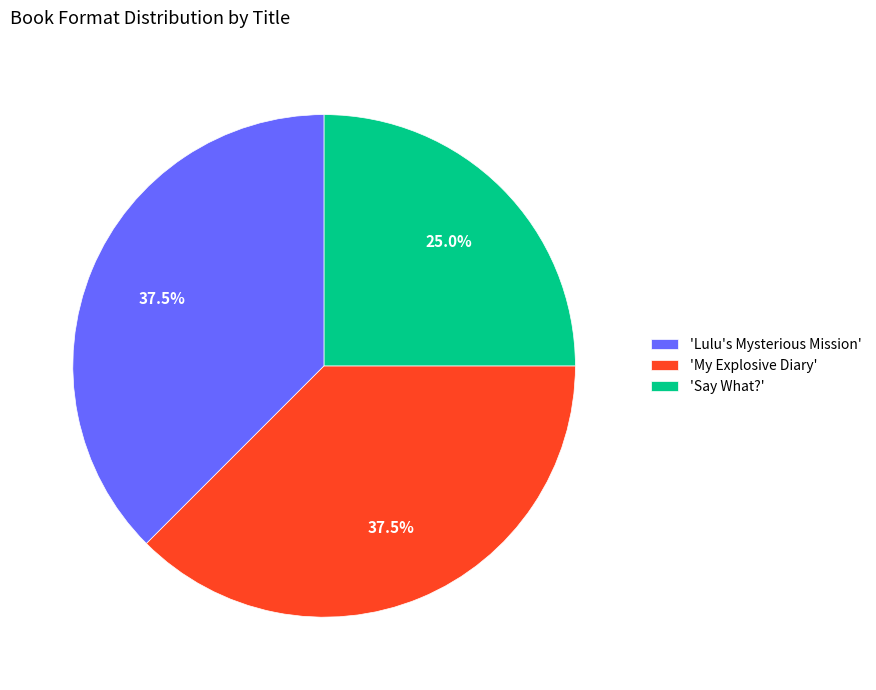

Which category has the smallest portion of the pie?

'Say What?'